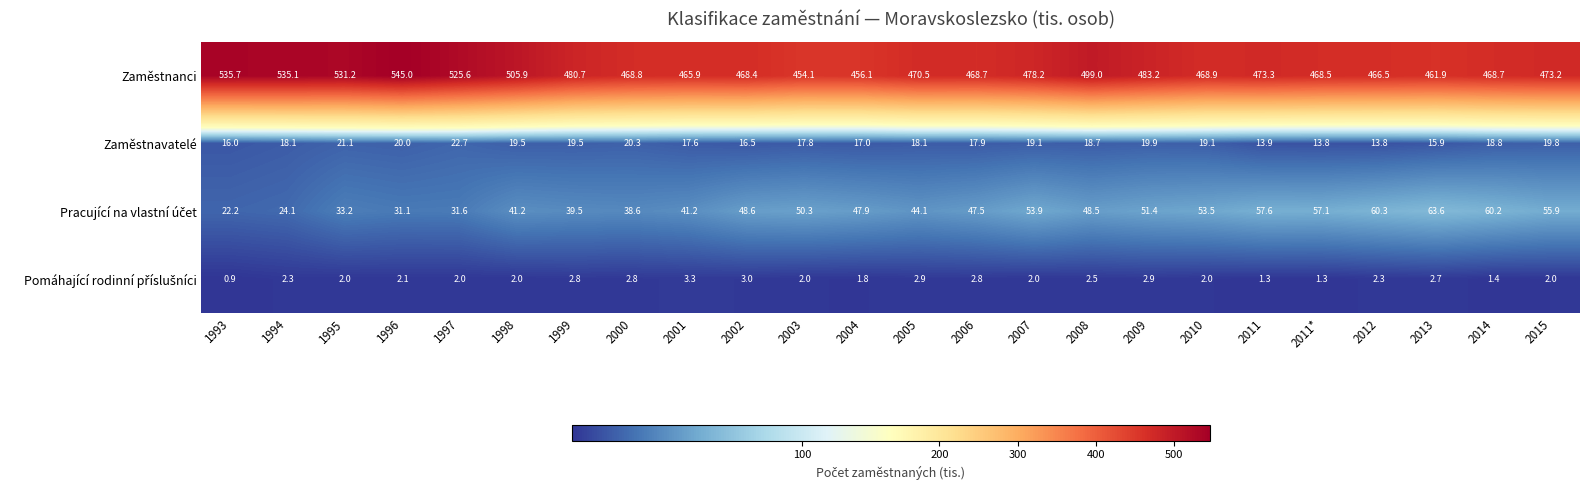

At which category does the chart reach its minimum across all series?

1993